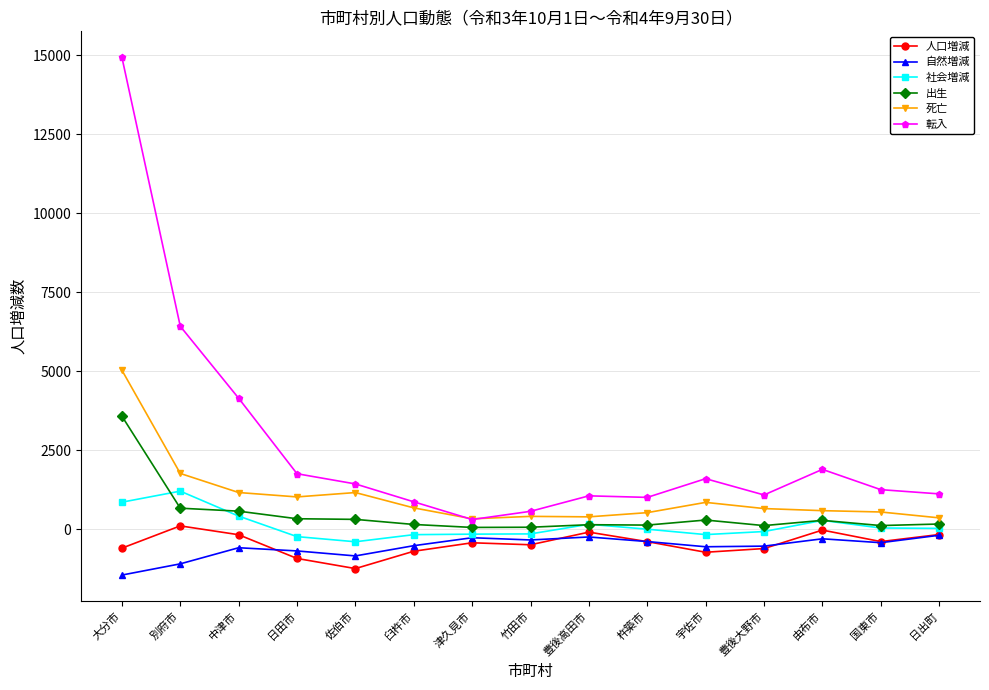

In 転入, how many points are higher than both neighbors (excluding endpoints)?

3